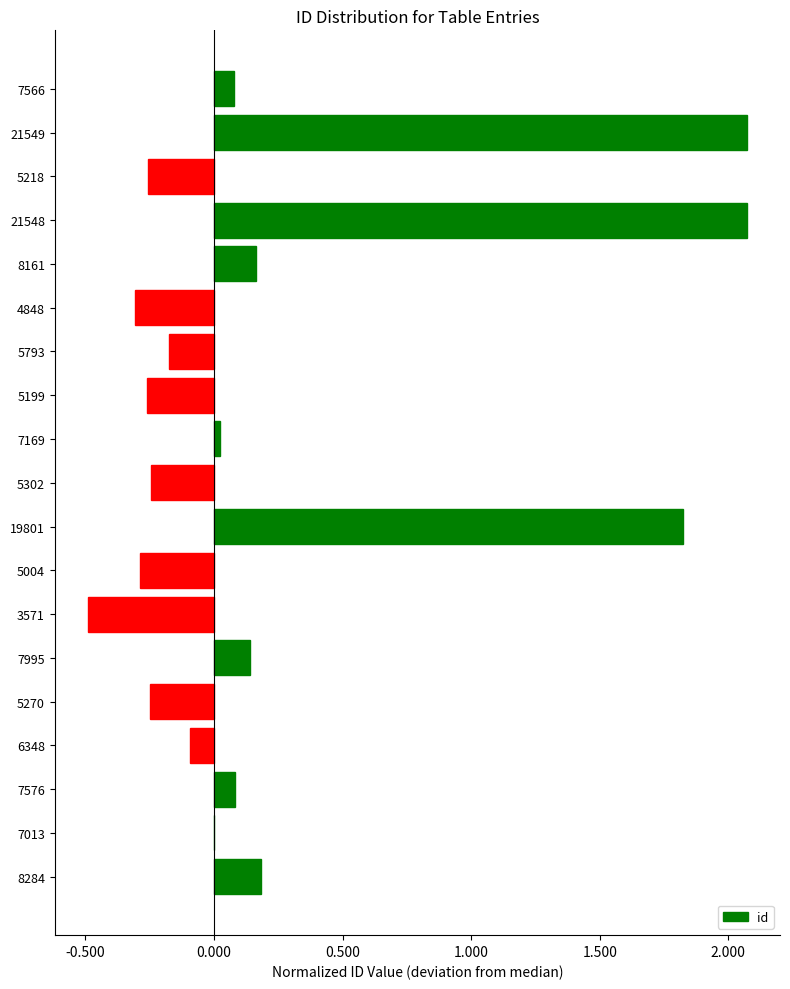

What is the sum of the values at 4848 and 5199?

-0.6